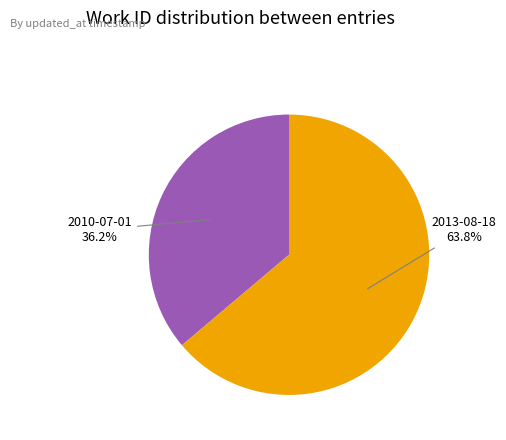

What percentage do 2010-07-01 and 2013-08-18 together represent?

100.0%